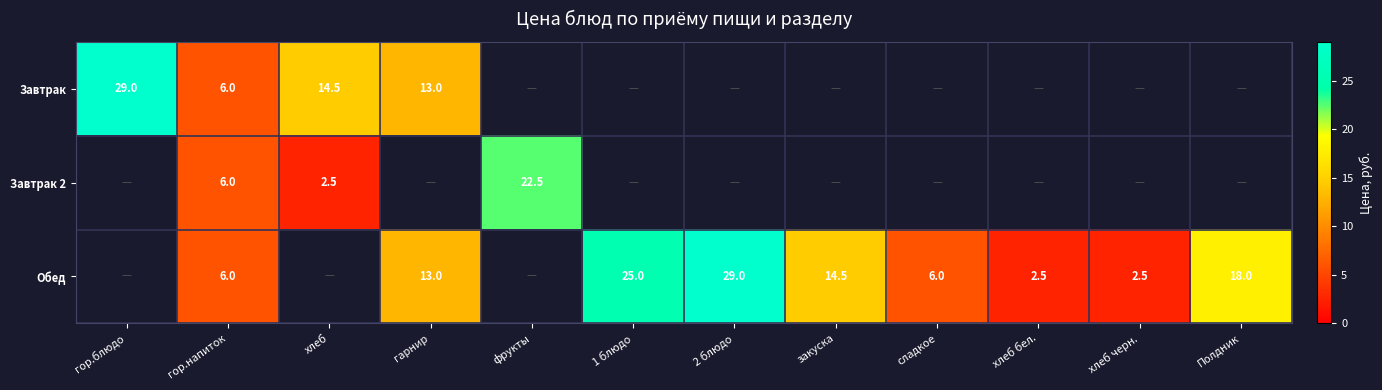

The value of Завтрак at хлеб is 20.0. True or false?

False